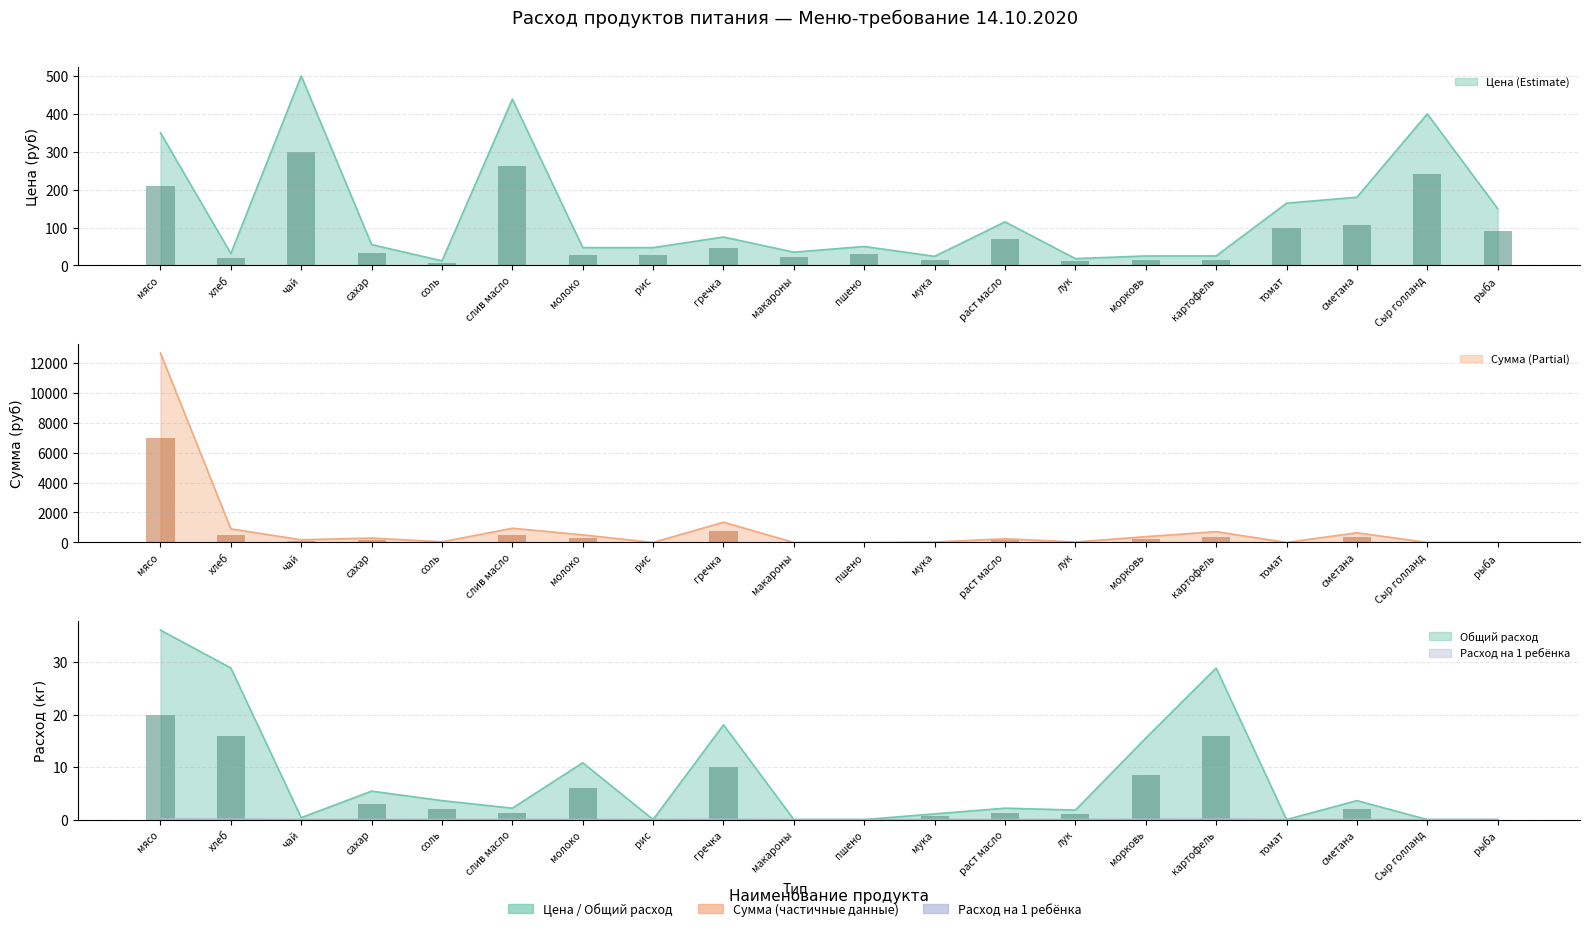

Reading right to left, extract all data points from this chart.

Цена: рыба=150.0	Сыр голланд=400.0	сметана=180.0	томат=164.3	картофель=25.0	морковь=25.0	лук=18.0	раст масло=115.0	мука=24.0	пшено=50.0	макароны=35.0	гречка=75.0	рис=47.0	молоко=47.0	слив масло=438.9	соль=12.0	сахар=55.0	чай=500.0	хлеб=31.4	мясо=350.0
Сумма: рыба=0.0	Сыр голланд=0.0	сметана=357.4	томат=0.0	картофель=397.1	морковь=213.4	лук=17.9	раст масло=137.0	мука=14.3	пшено=0.0	макароны=0.0	гречка=744.6	рис=0.0	молоко=280.0	слив масло=522.8	соль=23.8	сахар=163.8	чай=99.3	хлеб=499.2	мясо=6949.3
Общий расход: рыба=0.0	Сыр голланд=0.0	сметана=3.6	томат=0.0	картофель=28.9	морковь=15.5	лук=1.8	раст масло=2.2	мука=1.1	пшено=0.0	макароны=0.0	гречка=18.1	рис=0.0	молоко=10.8	слив масло=2.2	соль=3.6	сахар=5.4	чай=0.4	хлеб=28.9	мясо=36.1
Расход на 1 ребенка: рыба=0.0	Сыр голланд=0.0	сметана=0.0	томат=0.0	картофель=0.1	морковь=0.0	лук=0.0	раст масло=0.0	мука=0.0	пшено=0.0	макароны=0.0	гречка=0.1	рис=0.0	молоко=0.0	слив масло=0.0	соль=0.0	сахар=0.0	чай=0.0	хлеб=0.1	мясо=0.1